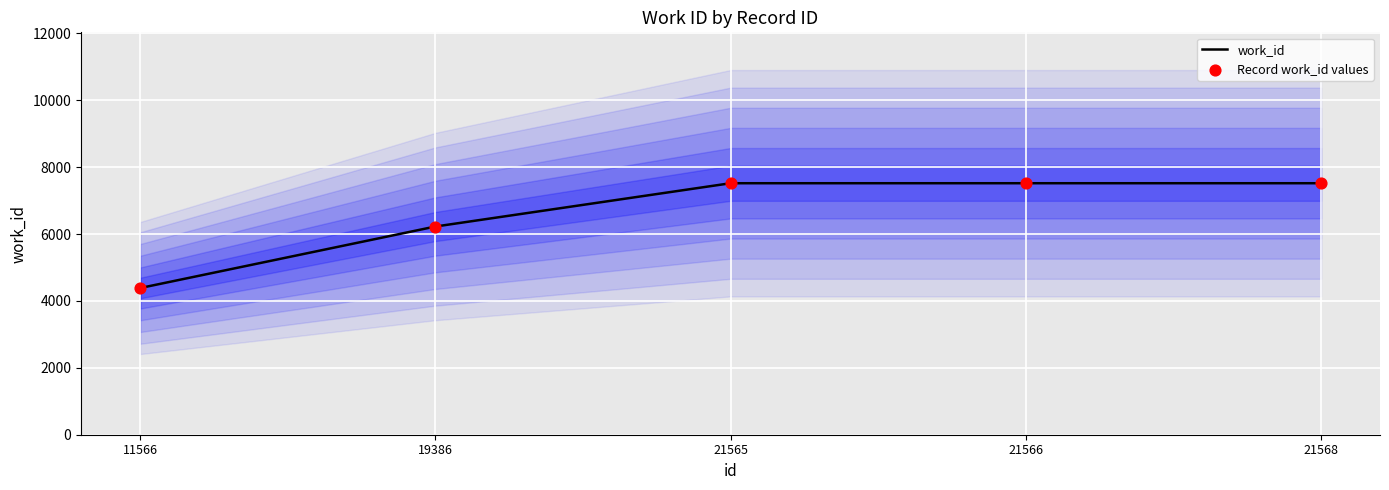

Is the value of work_id at 21565 greater than the value of Record work_id values at 21565?

No